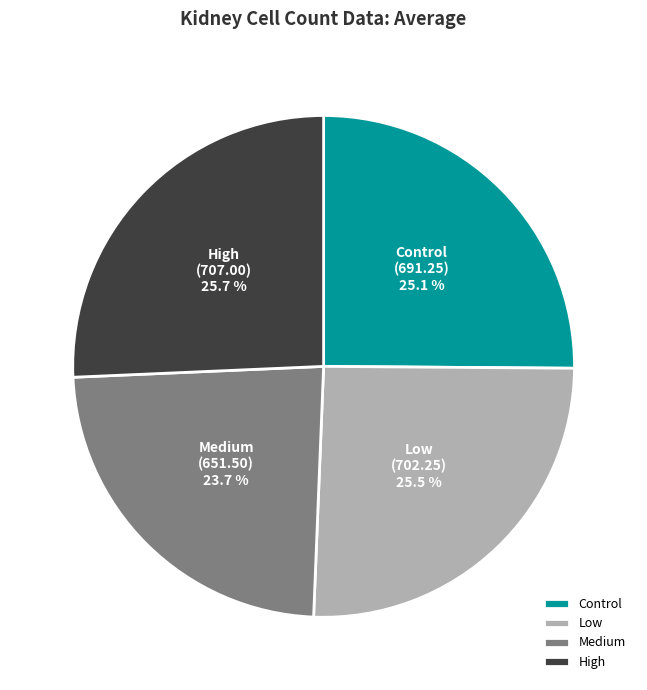

Which slice is the smallest?

Medium